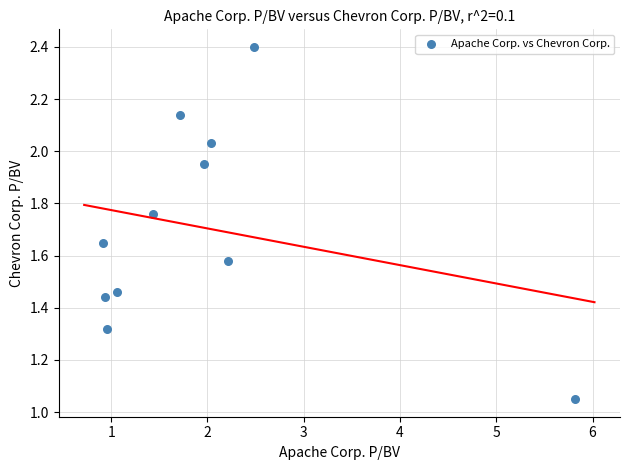

What is the average Y value?

1.7